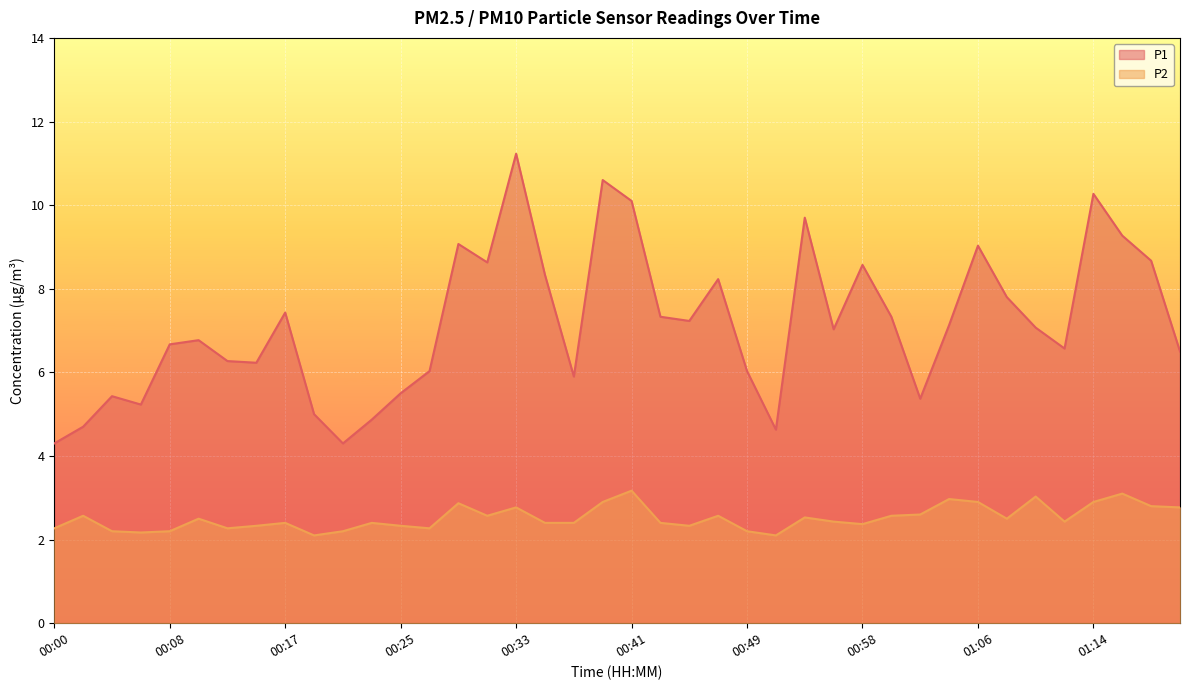

Which series has the widest spread of values?

P1